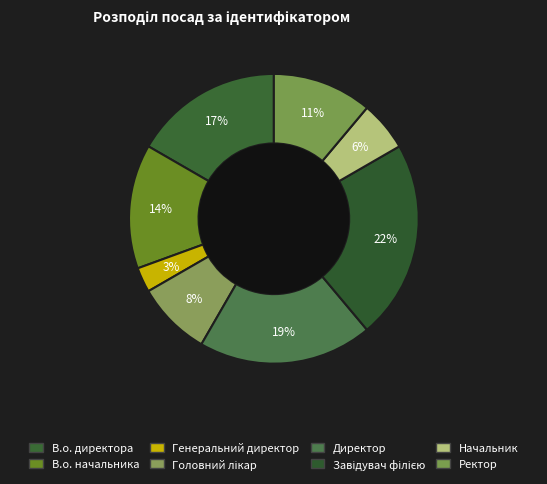

Is there a majority slice in this chart?

No